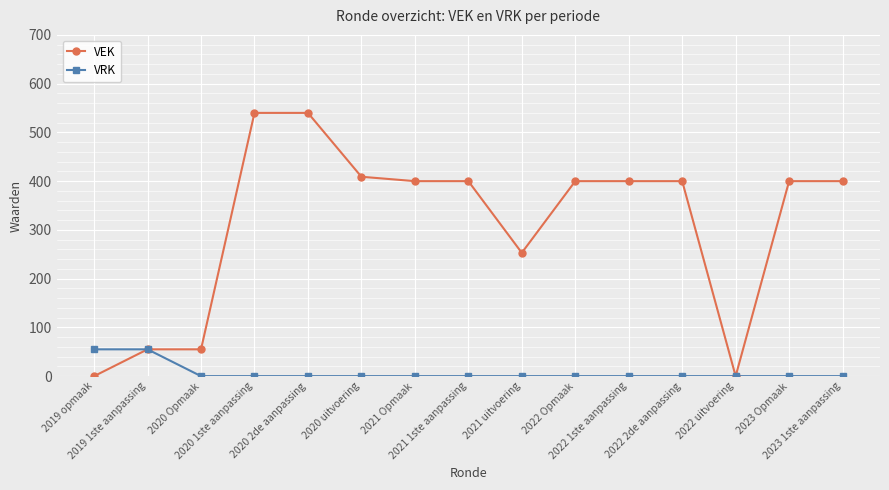

Rank the series by their maximum value, from highest to lowest.

VEK, VRK